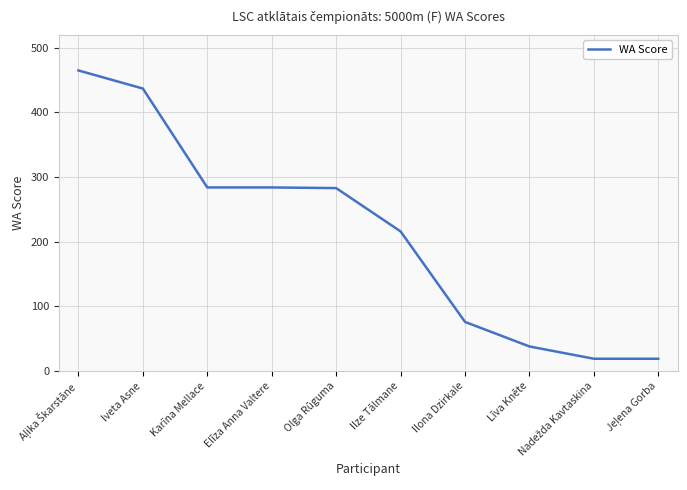

What is the difference between the maximum and minimum values?

446